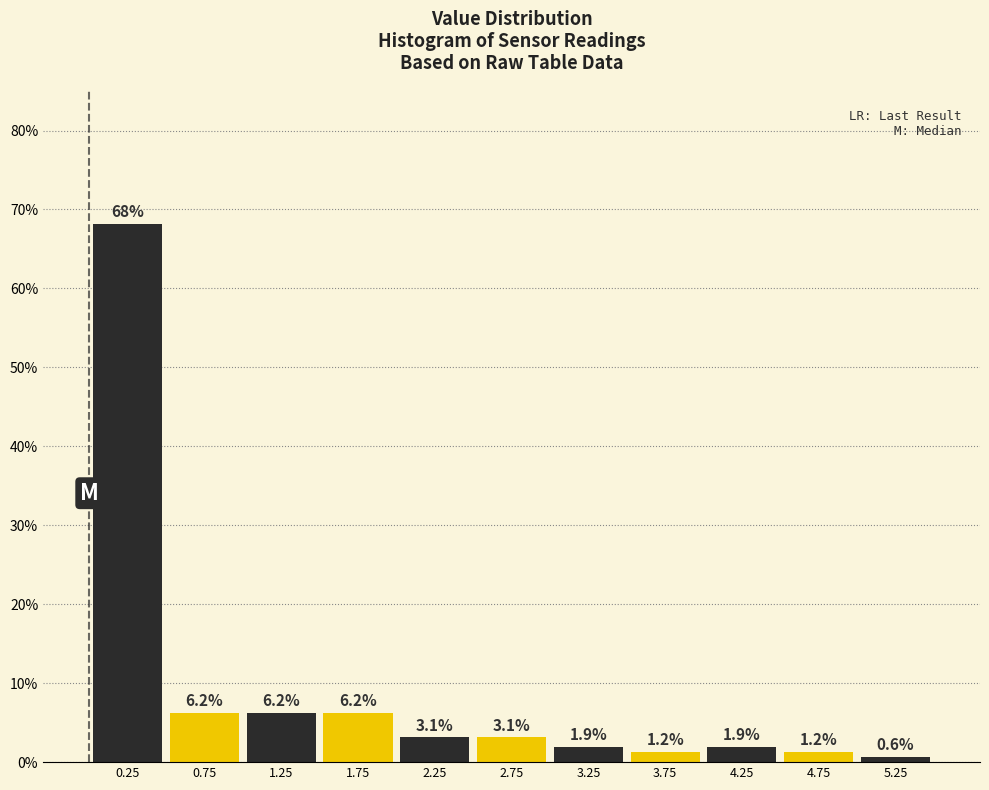

Reading left to right, list every bar in this chart as the range it spans on the x-axis followed by its height.

0.0 to 0.5: 68.1
0.5 to 1.0: 6.2
1.0 to 1.5: 6.2
1.5 to 2.0: 6.2
2.0 to 2.5: 3.1
2.5 to 3.0: 3.1
3.0 to 3.5: 1.9
3.5 to 4.0: 1.2
4.0 to 4.5: 1.9
4.5 to 5.0: 1.2
5.0 to 5.5: 0.6